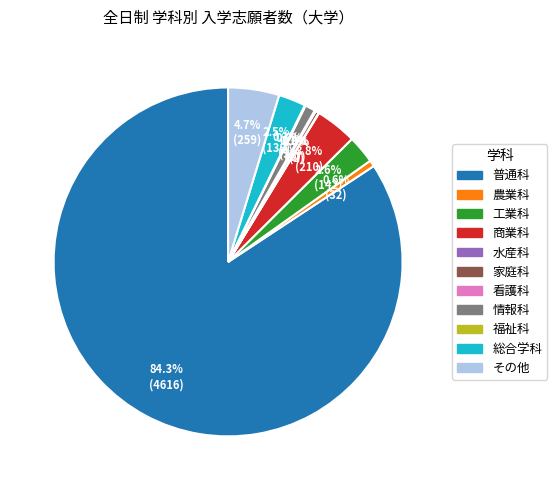

How much of the chart is everything except 家庭科?

99.7%